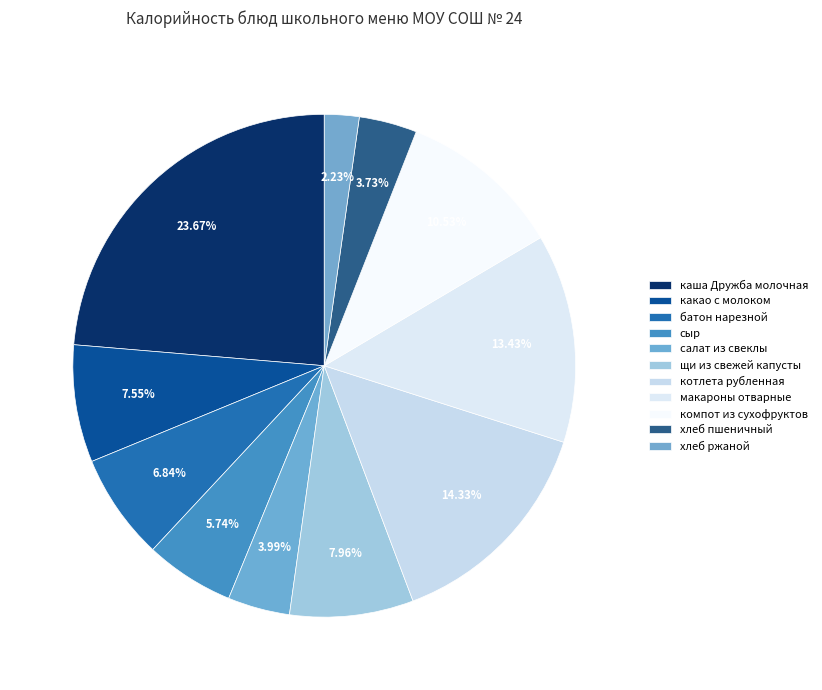

Rank the categories by value from lowest to highest.

хлеб ржаной, хлеб пшеничный, салат из свеклы, сыр, батон нарезной, какао с молоком, щи из свежей капусты, компот из сухофруктов, макароны отварные, котлета рубленная, каша Дружба молочная